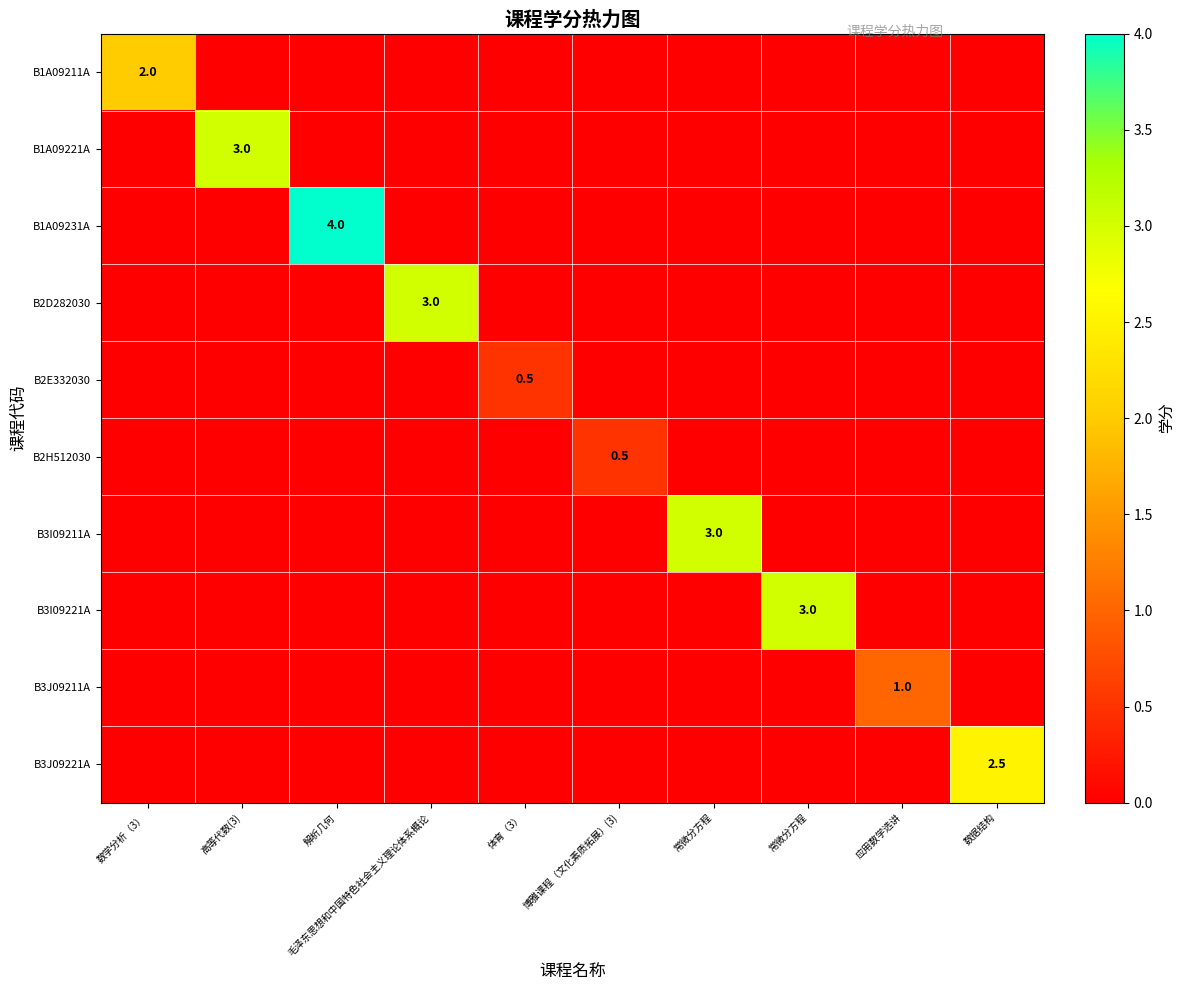

Where is B2H512030 nearest to the value 0?

数学分析（3）